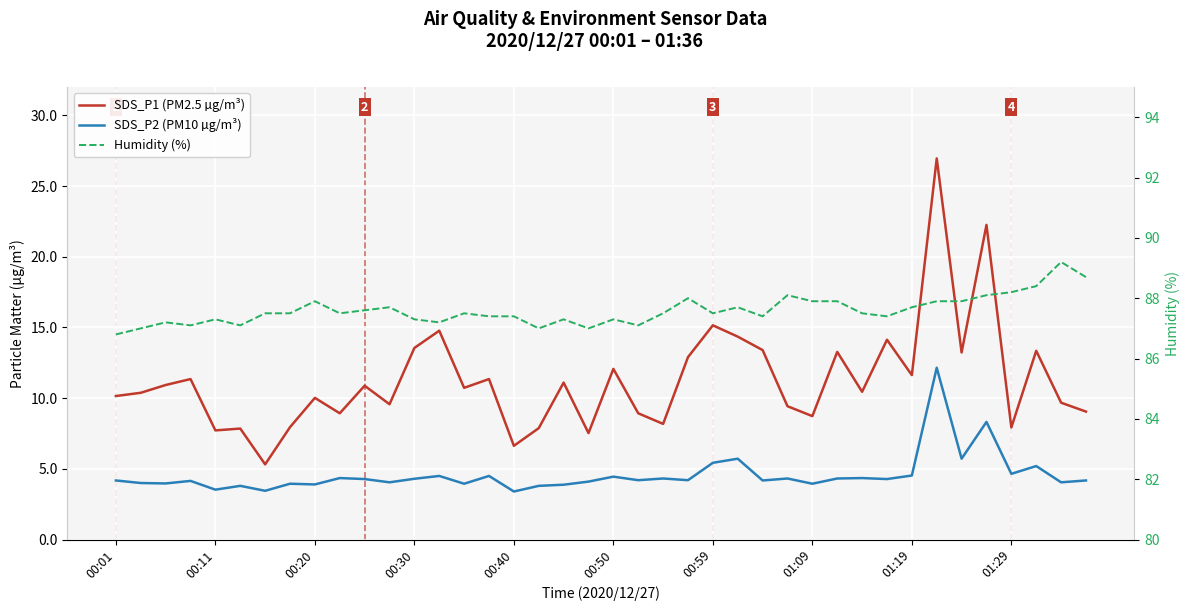

Count the number of categories in the chart.

40